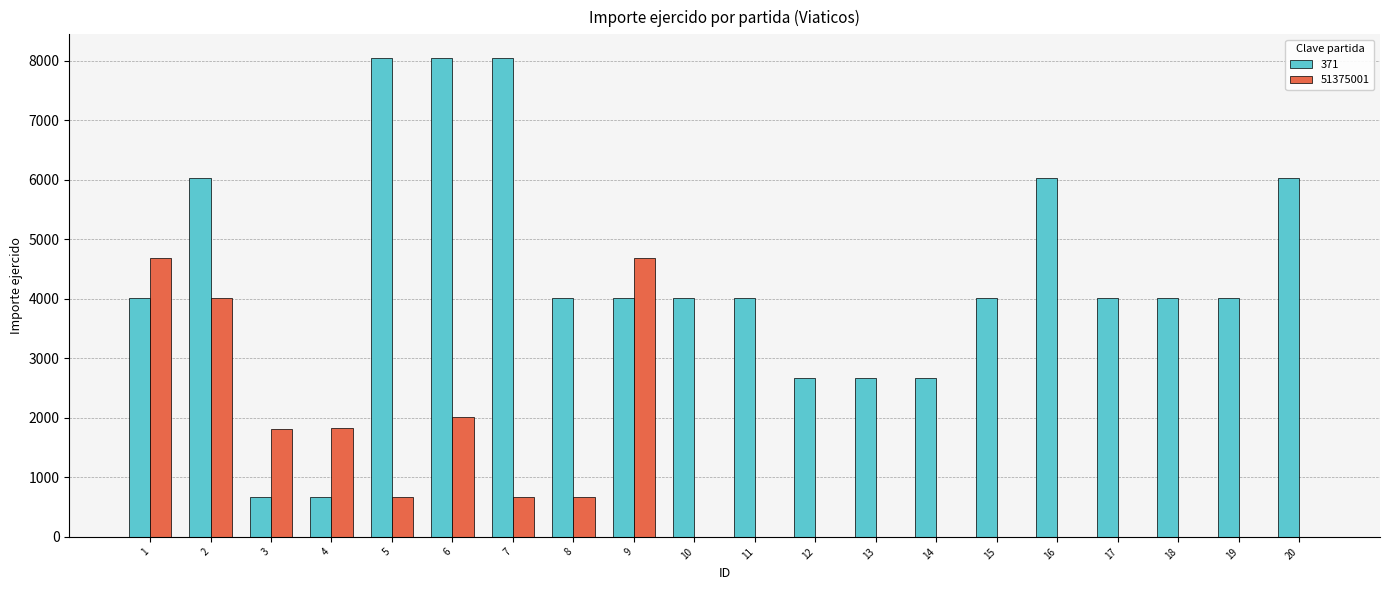

What is the total value across all series at 2?

10055.0